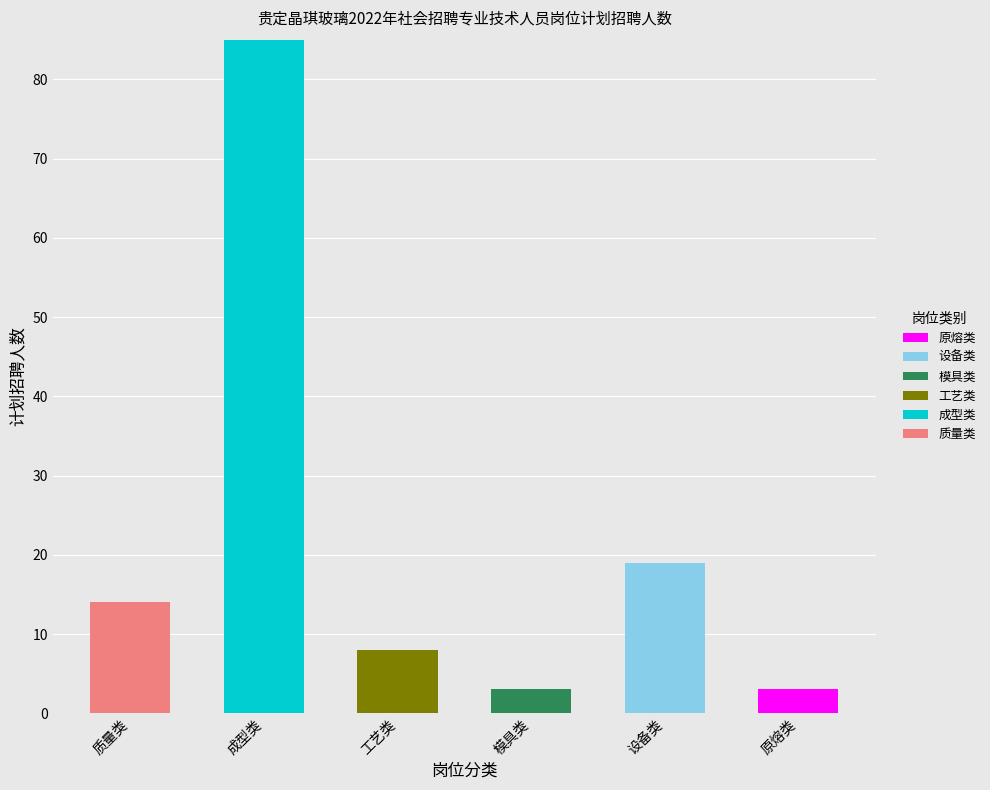

What is the total value across all series at 成型类?

85